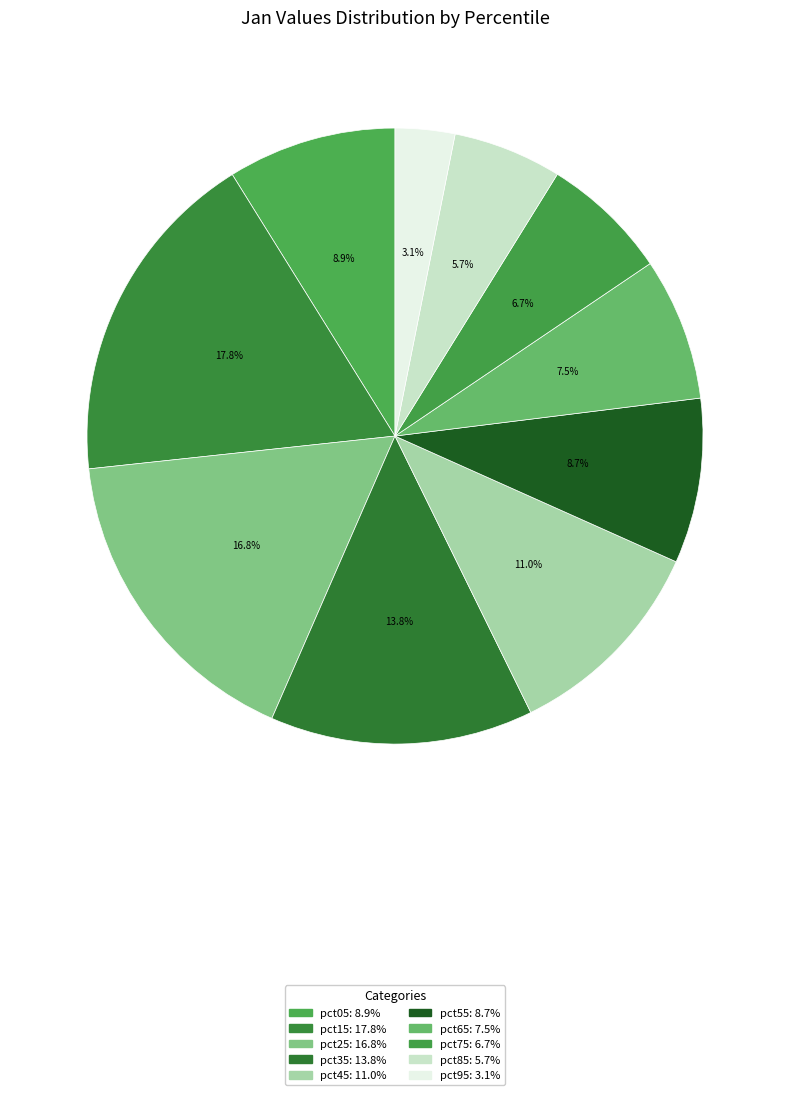

What percentage is the pct55 slice, to the nearest percent?

9%